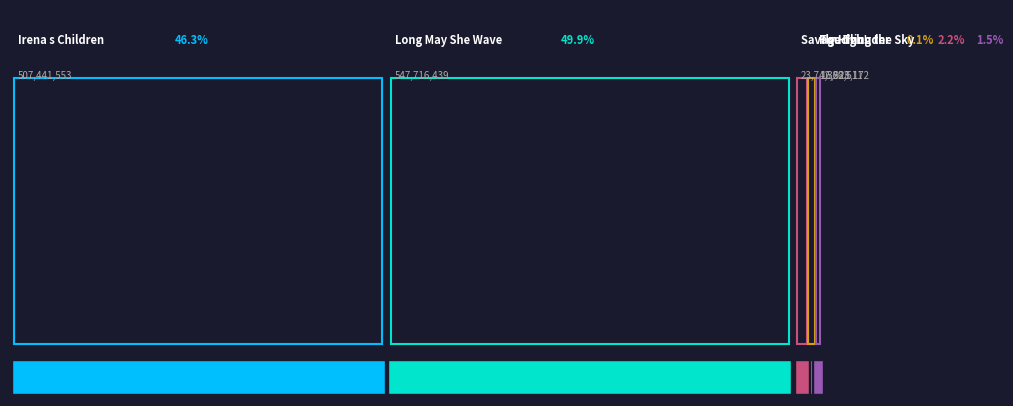

Reading left to right, list all the values displayed in this chart.

Irena s Children=507441553	Long May She Wave=547716439	Savage Thunder=23742623	Fly High!=1328511	Touching the Sky=16928172